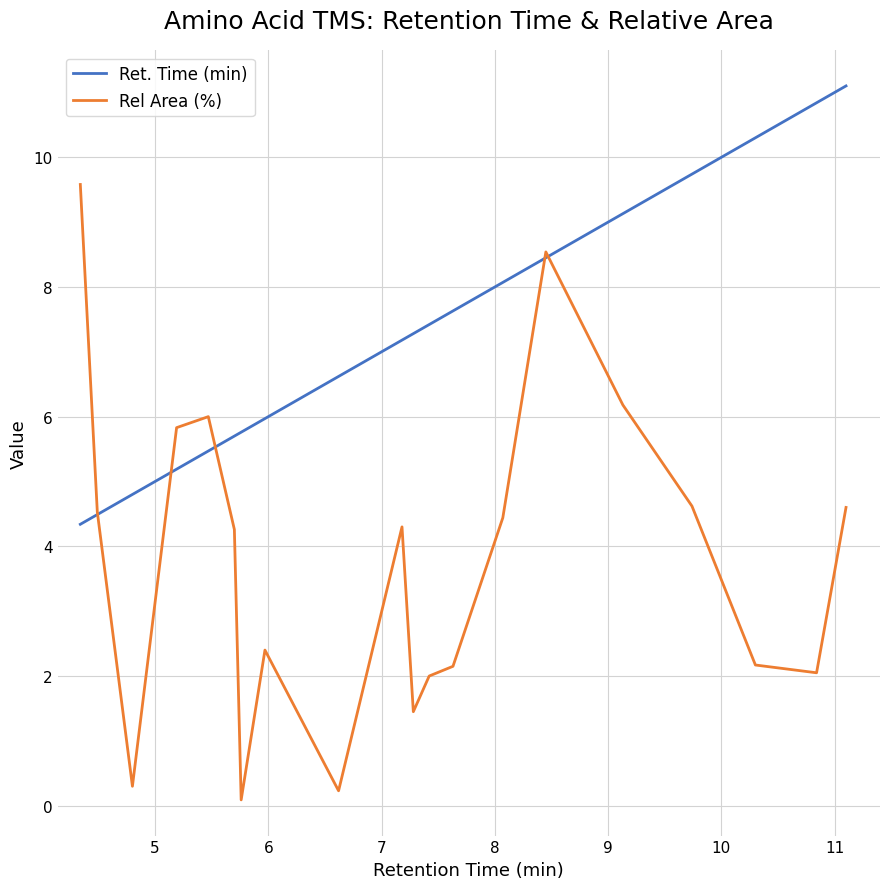

What are all the series names shown in the legend?

Ret. Time (min), Rel Area (%)